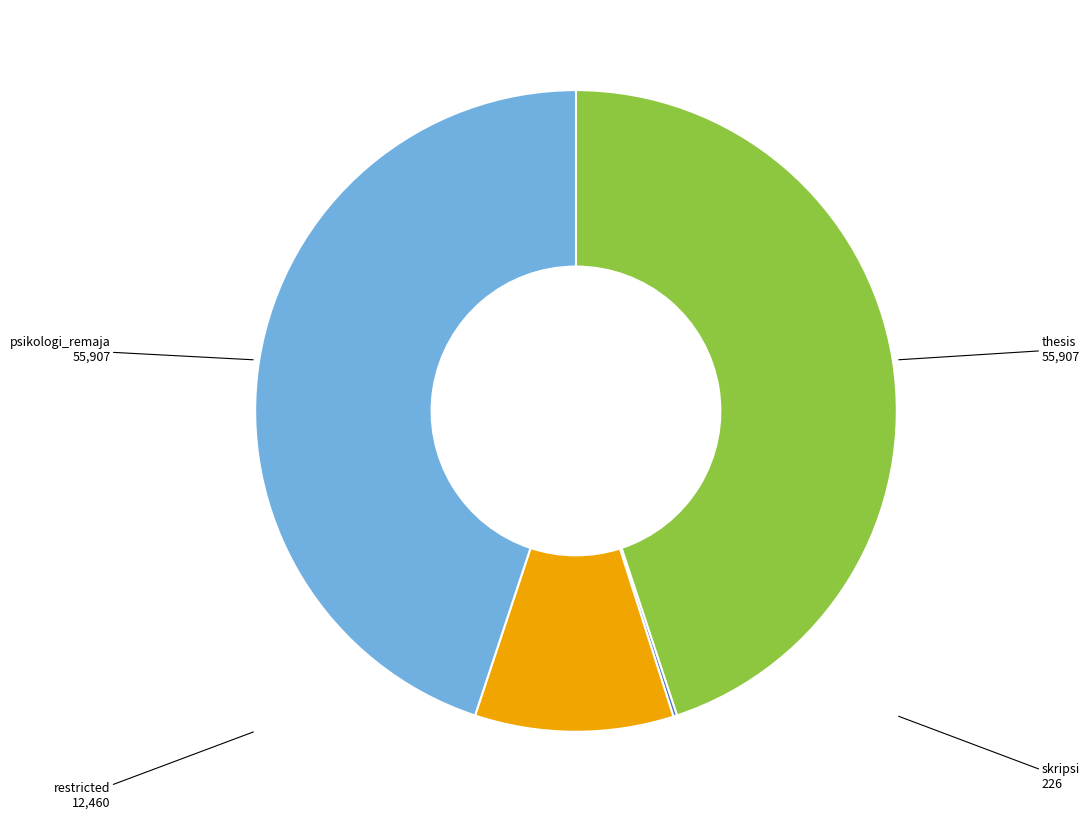

Is psikologi_remaja the majority of the pie?

No